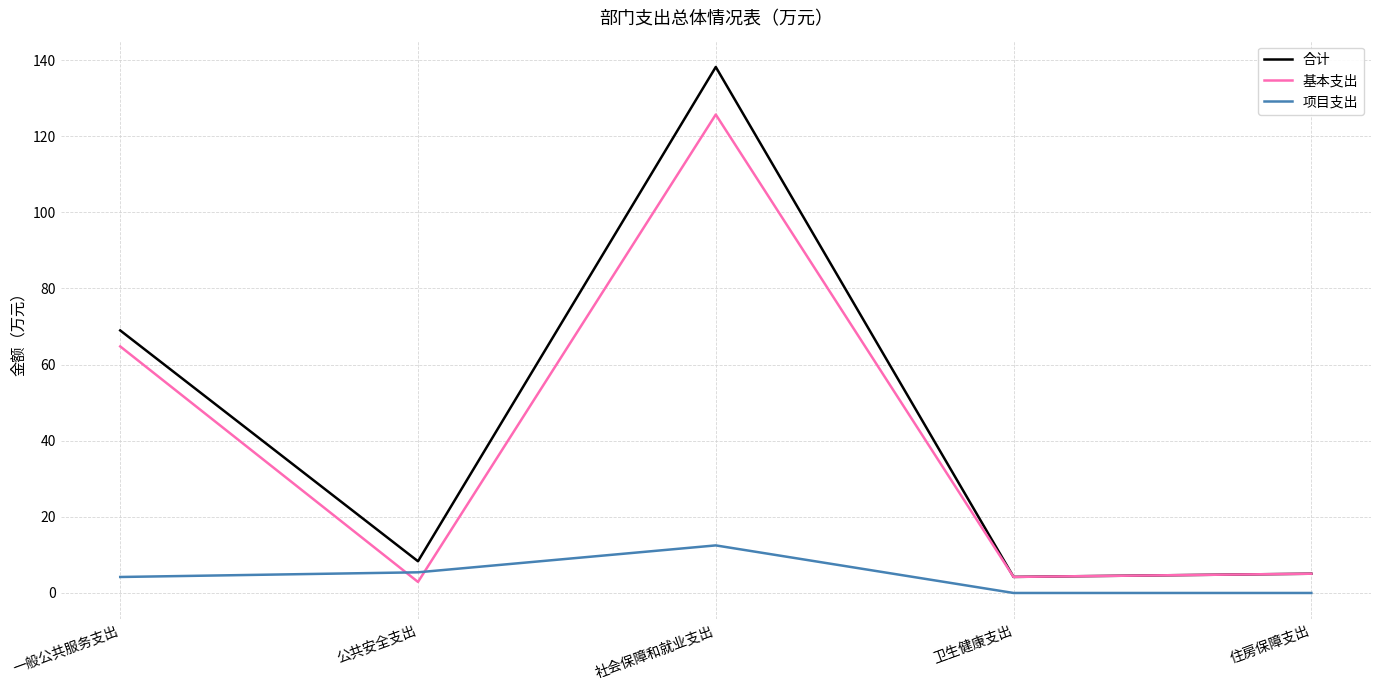

Does the chart have visible grid lines?

Yes